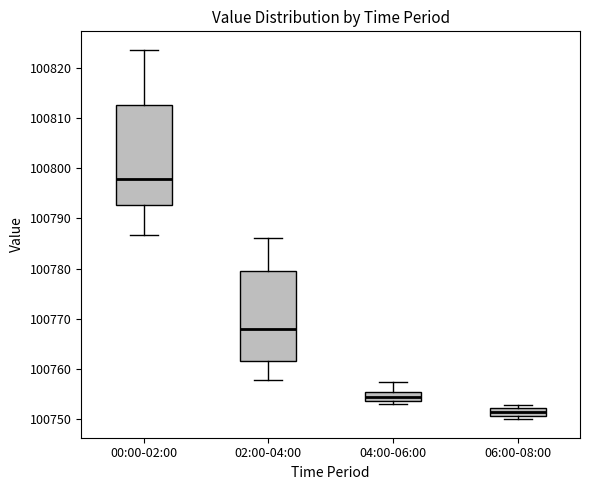

Comparing the boxes themselves (not the whiskers), which one is the tallest?

00:00-02:00